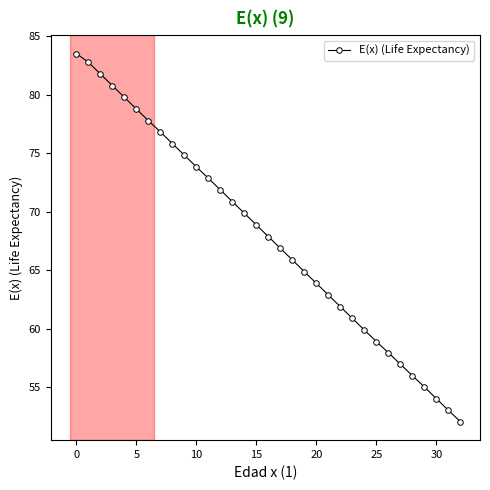

How many distinct data groups are displayed?

1